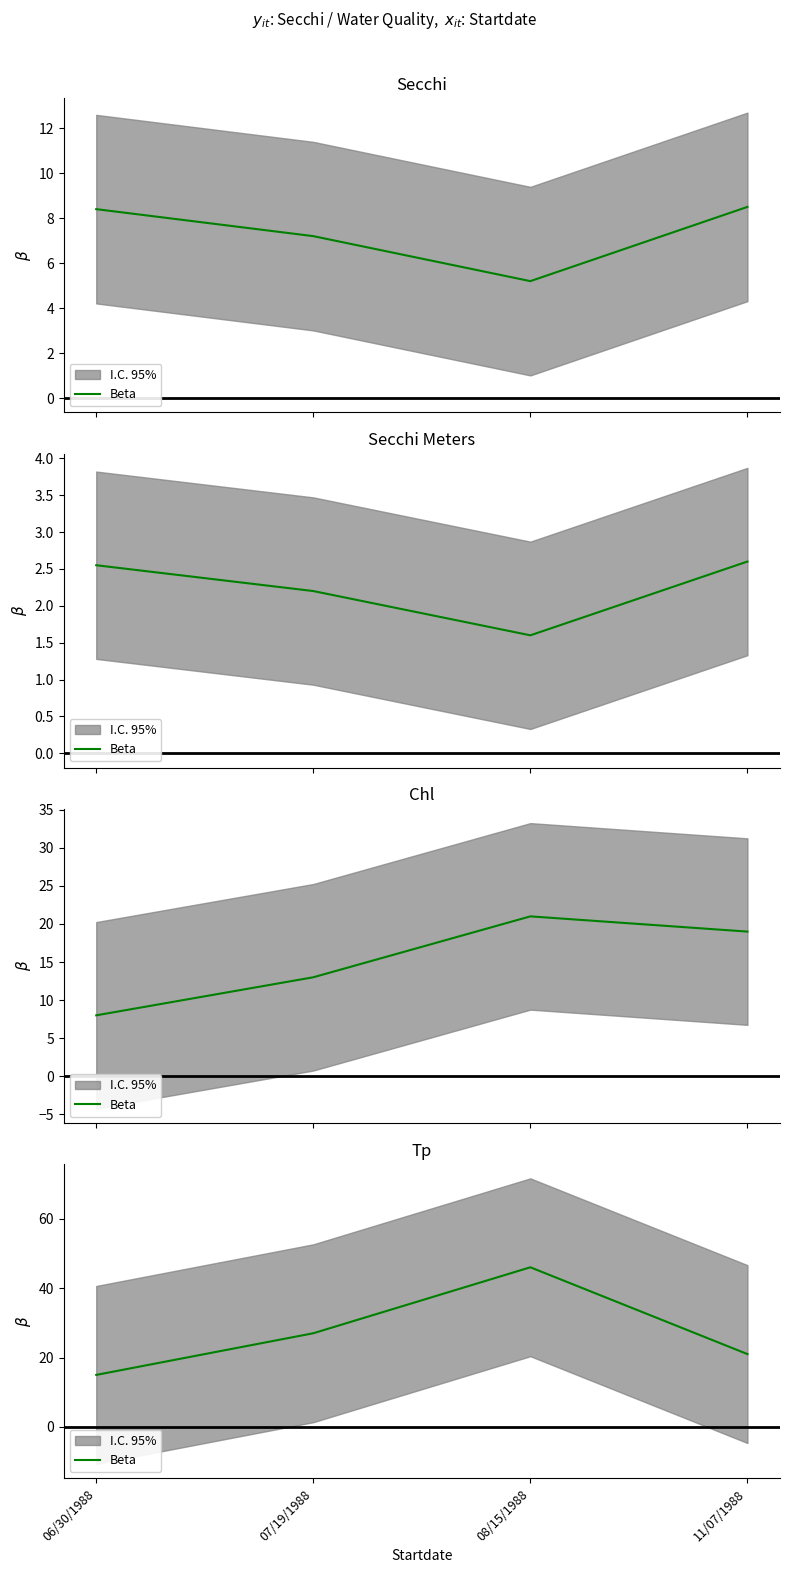

How many values are below 27?

2